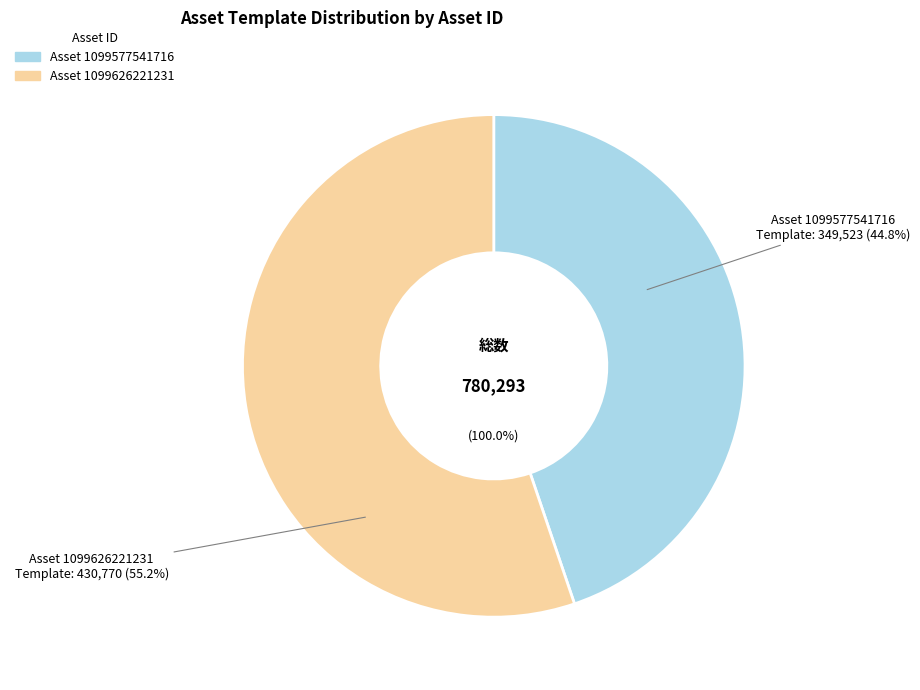

To the nearest percent, what is the difference between the 1099577541716 and 1099626221231 slice percentages?

10%